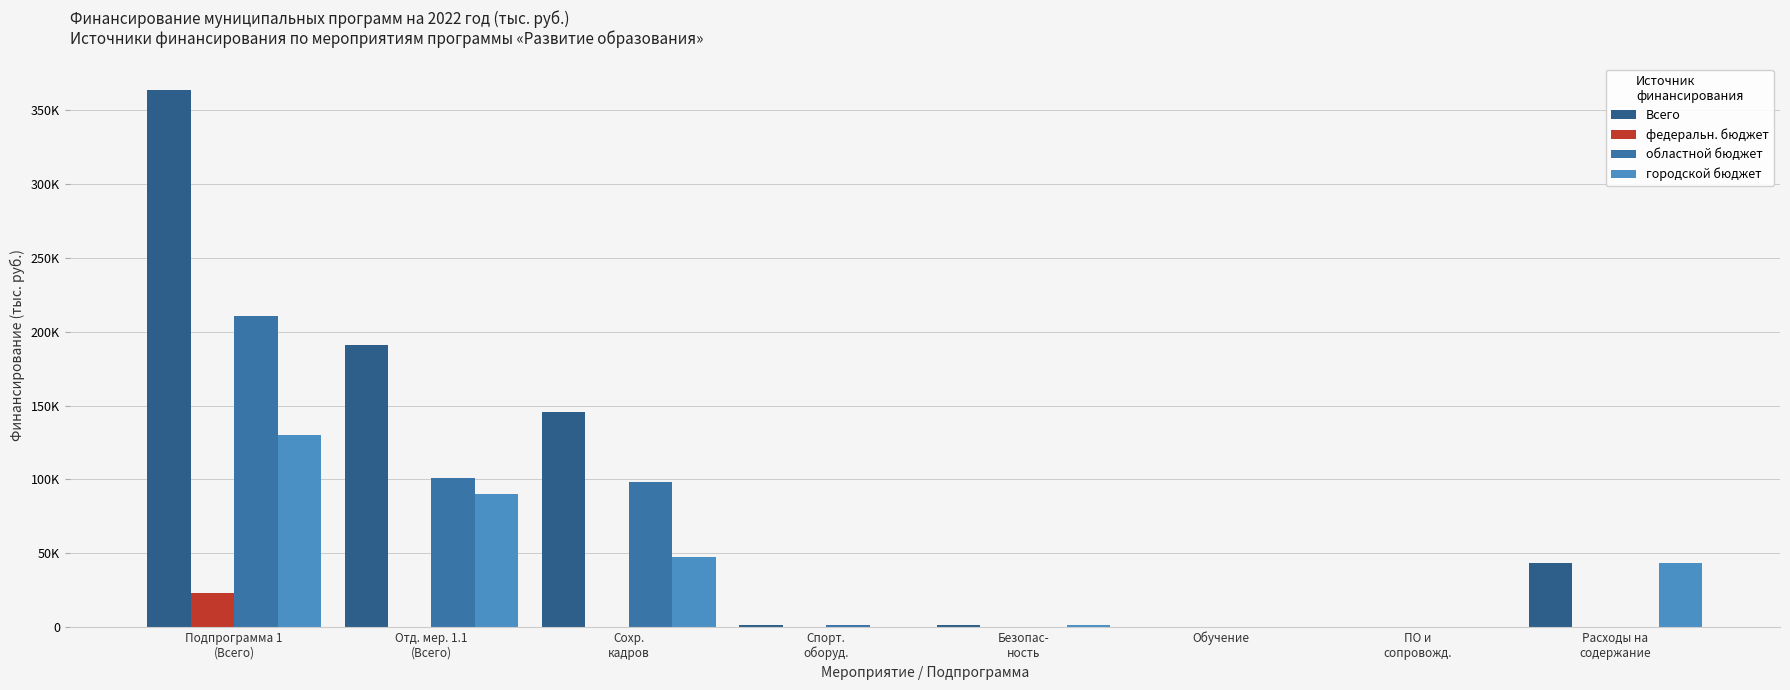

Does the chart contain stacked bars?

No